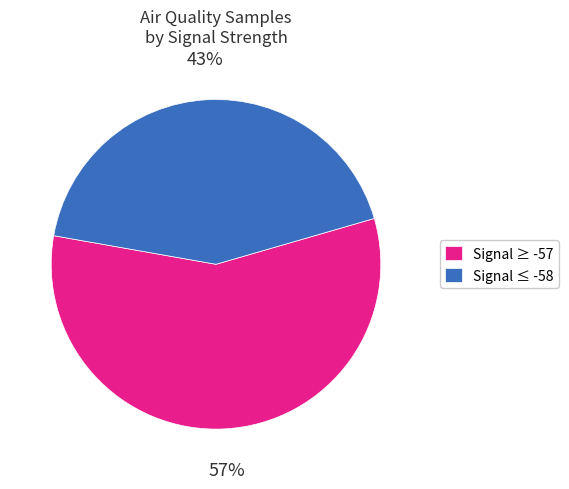

To the nearest percent, what is the average slice percentage?

50%